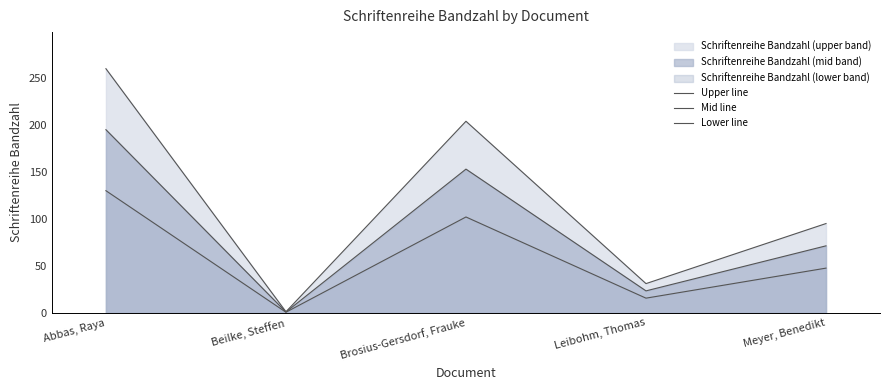

True or false: Upper line and Lower line cross at least once.

False